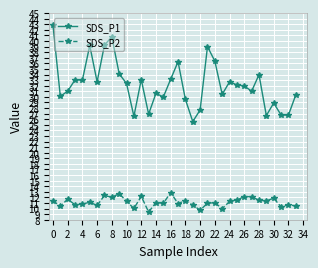

True or false: SDS_P1 has more than 1 interior local peaks.

True